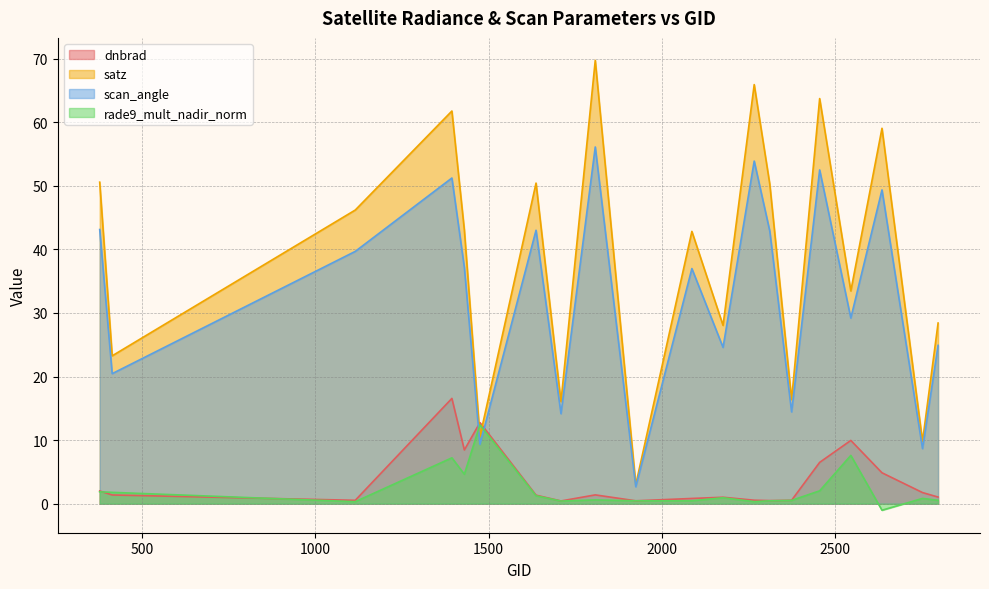

Which category has the highest value in the rade9_mult_nadir_norm series?

1475